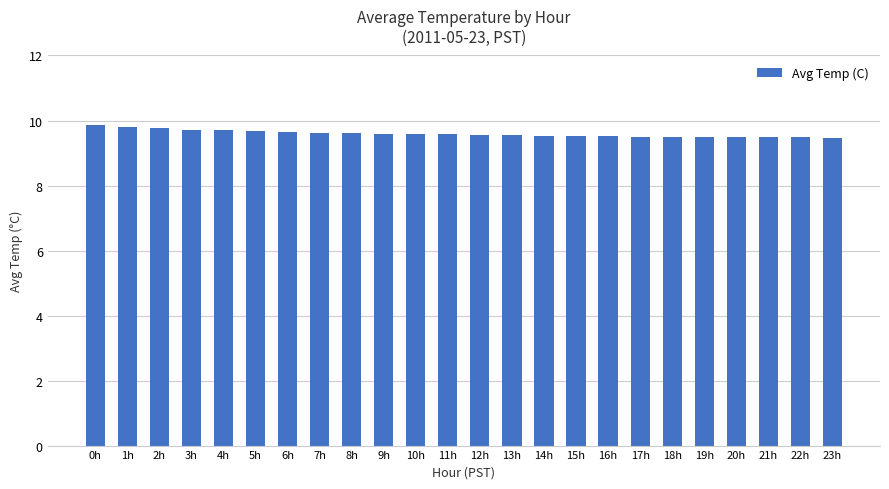

What is the maximum value shown in the chart?

9.9